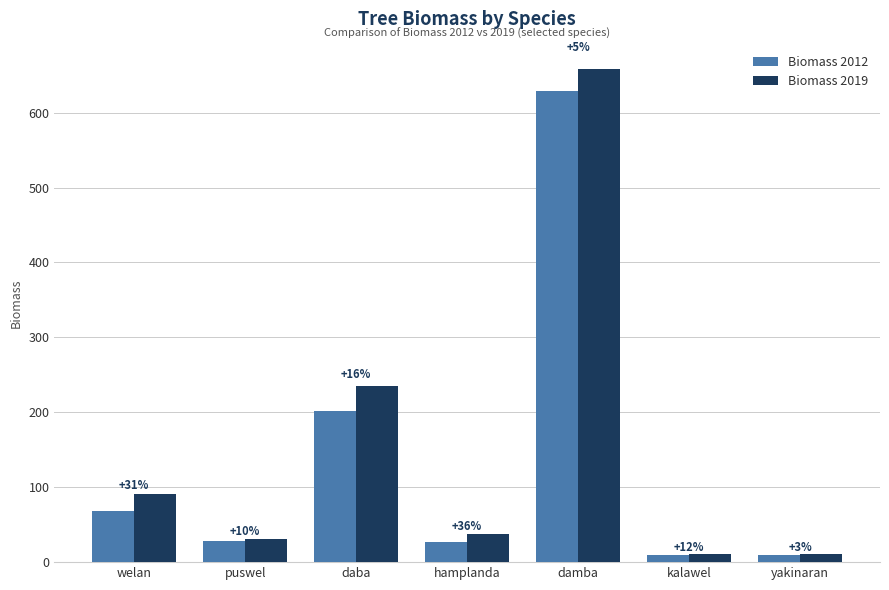

Reading left to right, list all the values displayed in this chart.

Biomass 2012: welan=68.9	puswel=28.1	daba=201.8	hamplanda=27.4	damba=629.5	kalawel=9.8	yakinaran=9.9
Biomass 2019: welan=90.6	puswel=31.0	daba=234.6	hamplanda=37.4	damba=658.1	kalawel=11.0	yakinaran=10.2